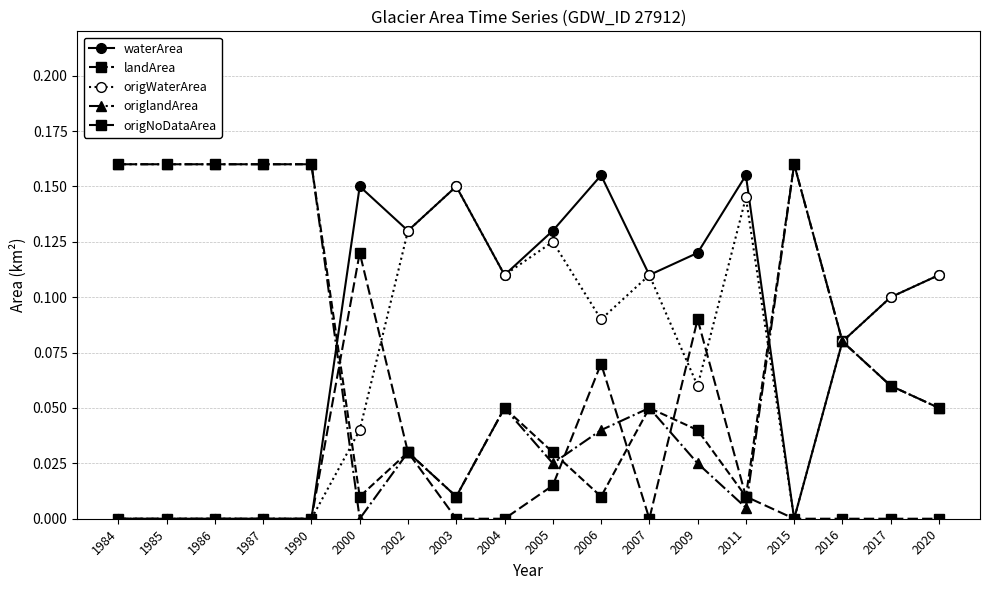

Rank the categories by origNoDataArea value from lowest to highest.

1984, 1985, 1986, 1987, 1990, 2003, 2004, 2007, 2015, 2016, 2017, 2020, 2011, 2005, 2002, 2006, 2009, 2000